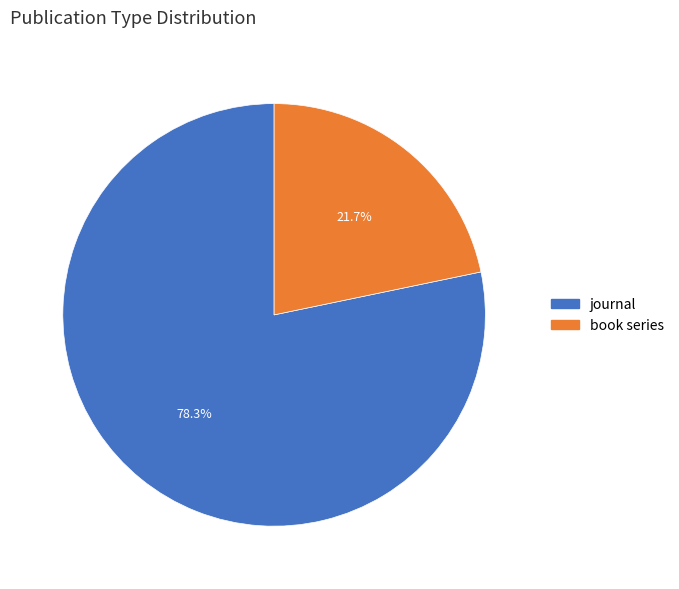

Count the number of slices in the pie.

2